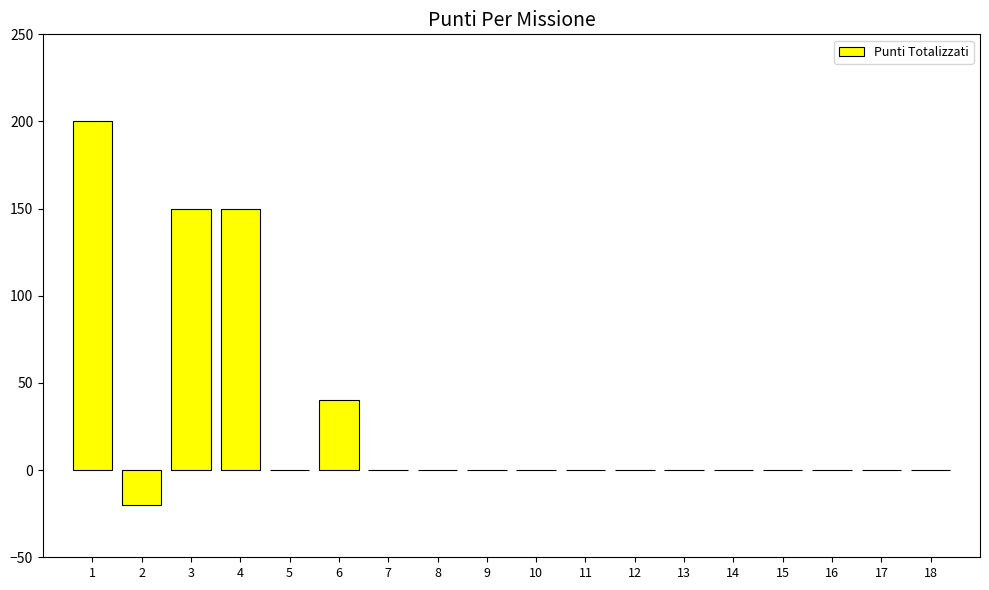

Where is the data nearest to the value 90?

6